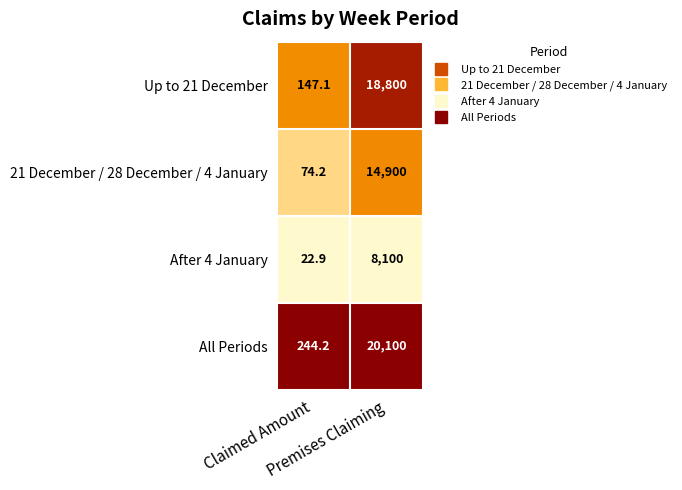

What is the sum of all After 4 January values?

8122.9